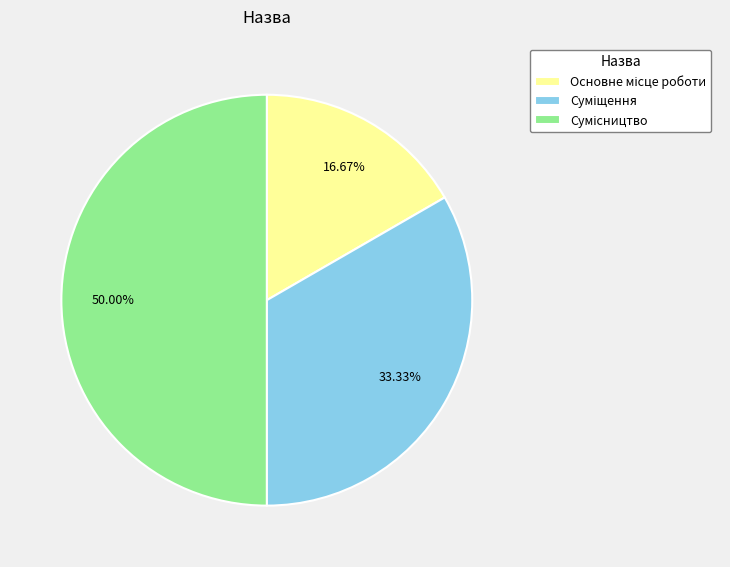

To the nearest percent, what is the difference between the Суміщення and Сумісництво slice percentages?

17%